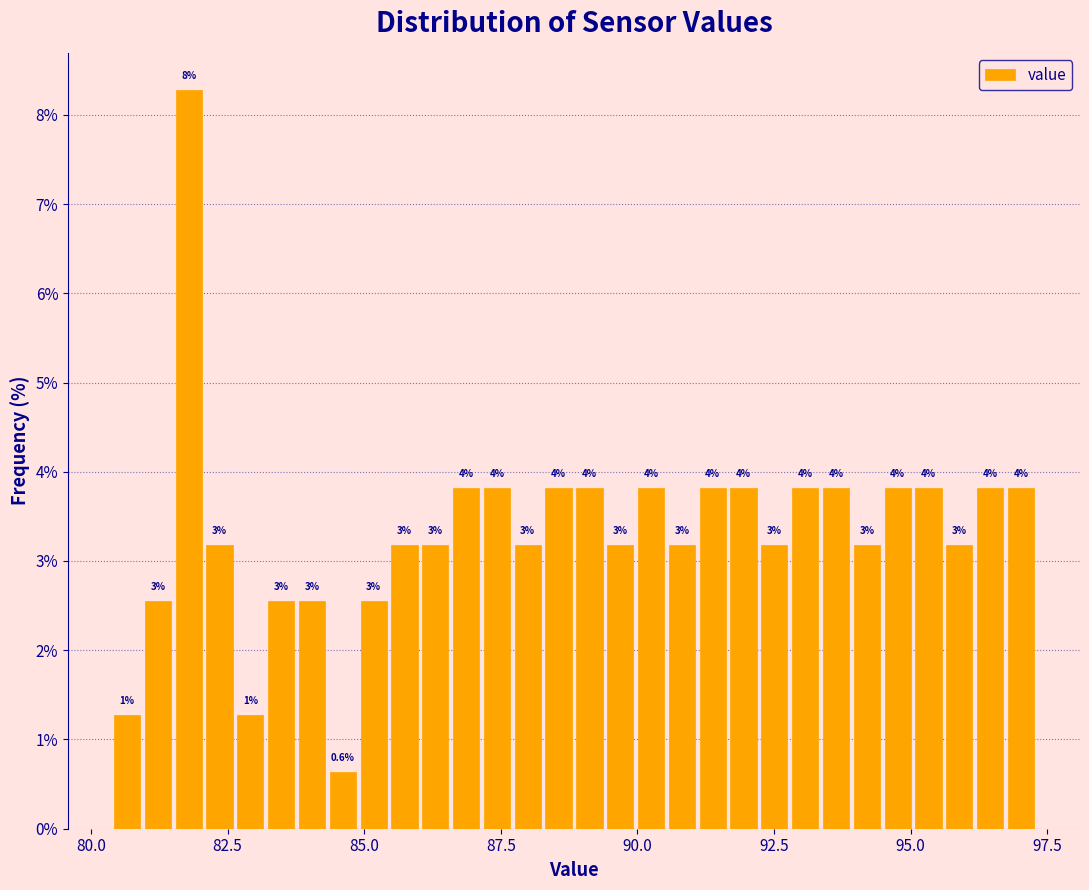

Around what value on the x-axis is the tallest bar? Give the approximate position of its centre, as read against the axis.

82.0